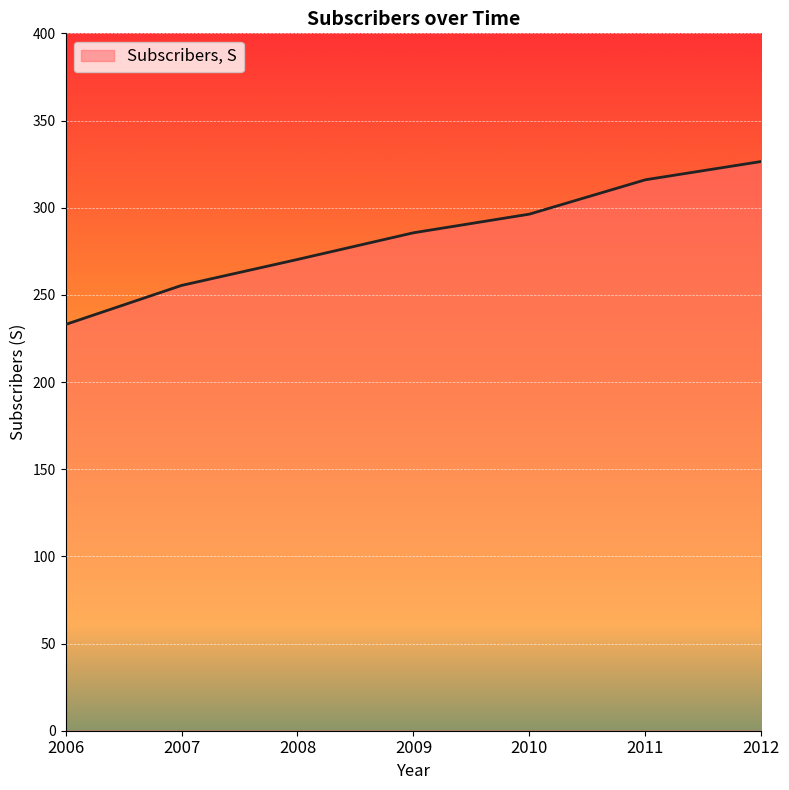

What is the approximate value at 2011?

316.0